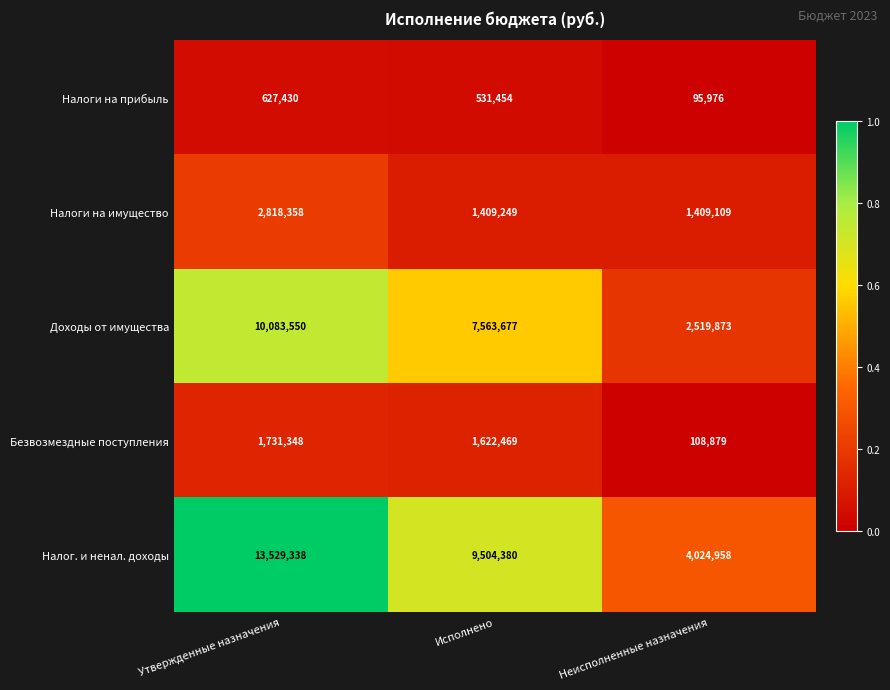

Which series has the widest spread of values?

Налог. и ненал. доходы